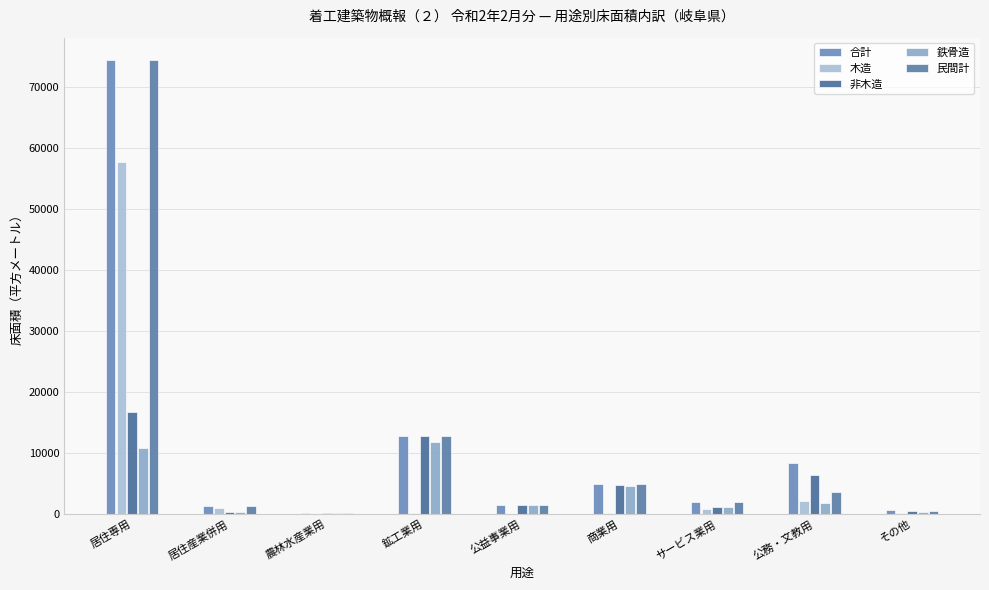

Which category has the lowest value across all series?

農林水産業用